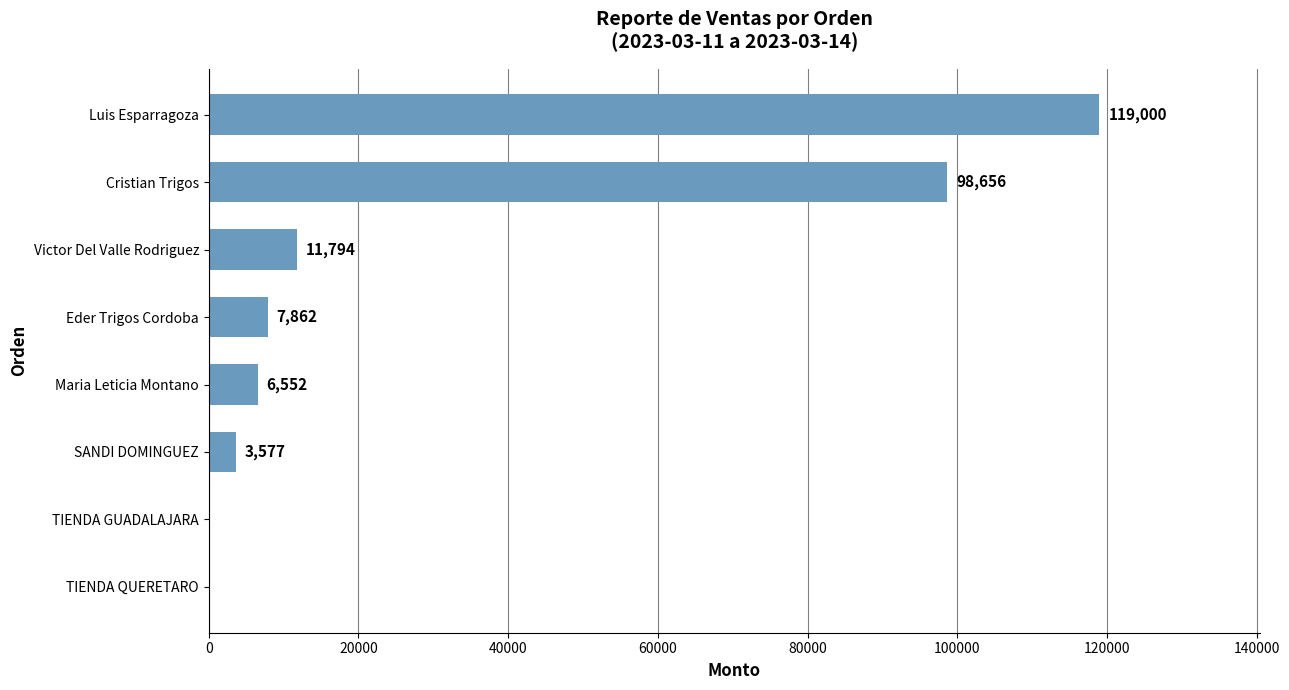

What is the sum of all values?

247441.1